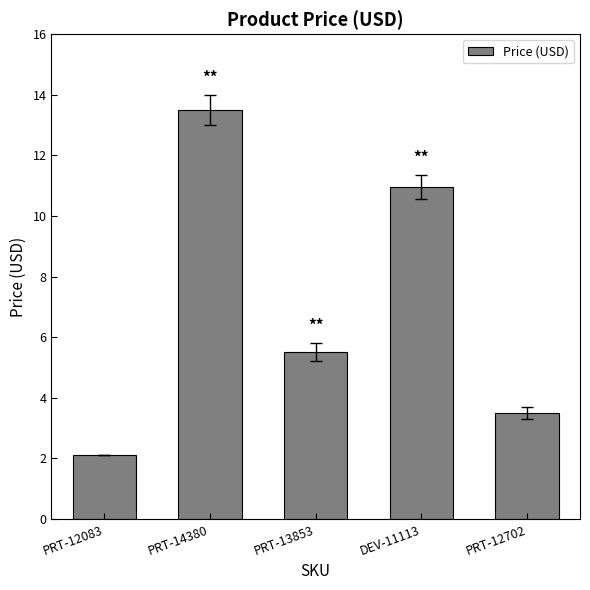

The value at PRT-12083 is 1.2. True or false?

False